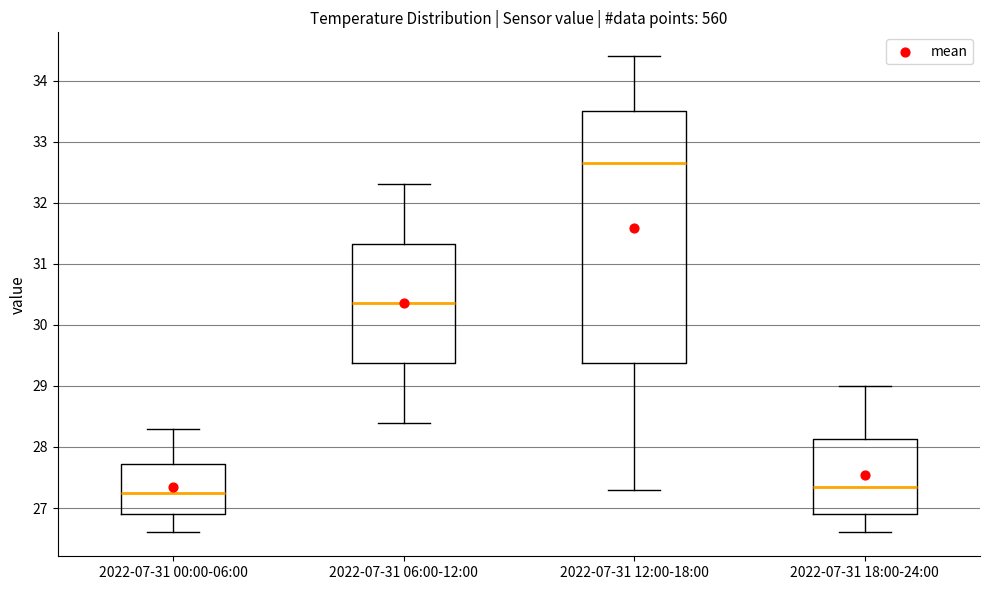

Which box is the tallest, from its lower edge to its upper edge?

2022-07-31 12:00-18:00